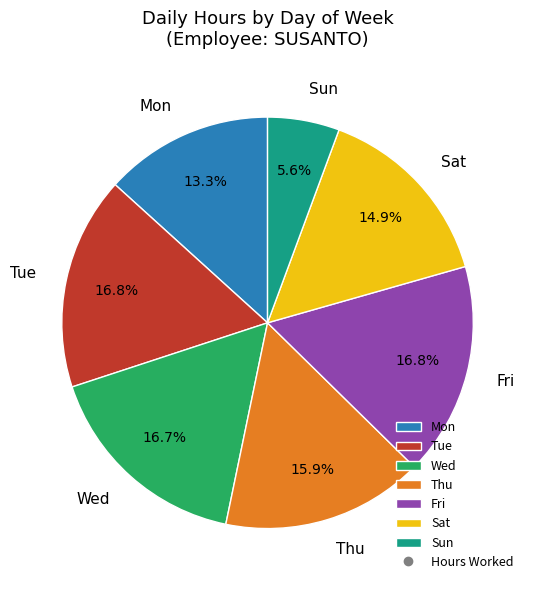

How many segments does this pie chart have?

7